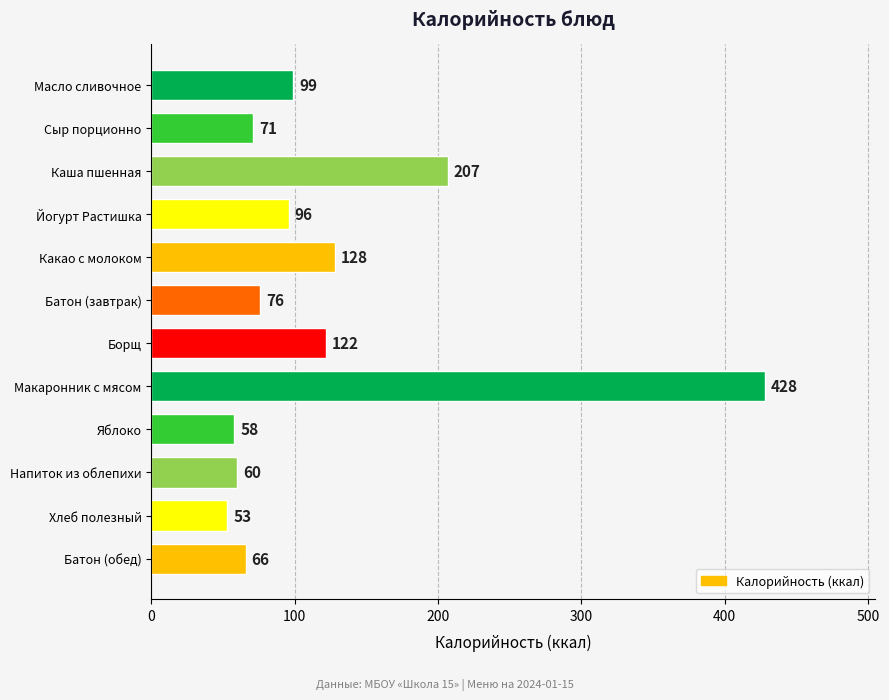

Reading top to bottom, what are all the values shown in this chart?

99	71	207	96	128	76	122	428	58	60	53	66